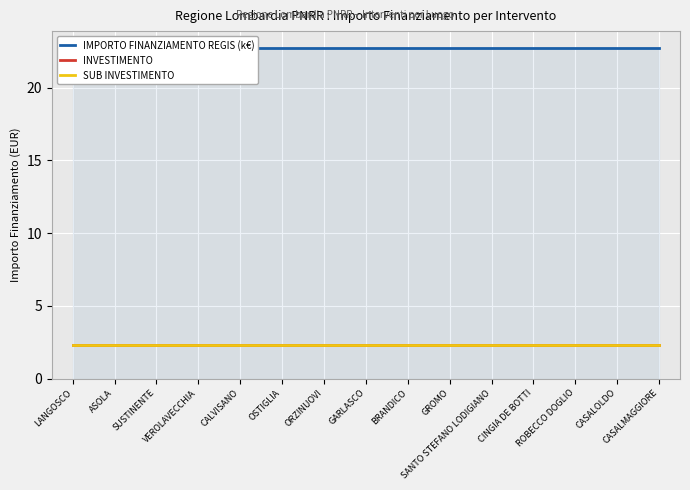

Is the value of INVESTIMENTO at ASOLA greater than the value of IMPORTO FINANZIAMENTO REGIS (k€) at CALVISANO?

No